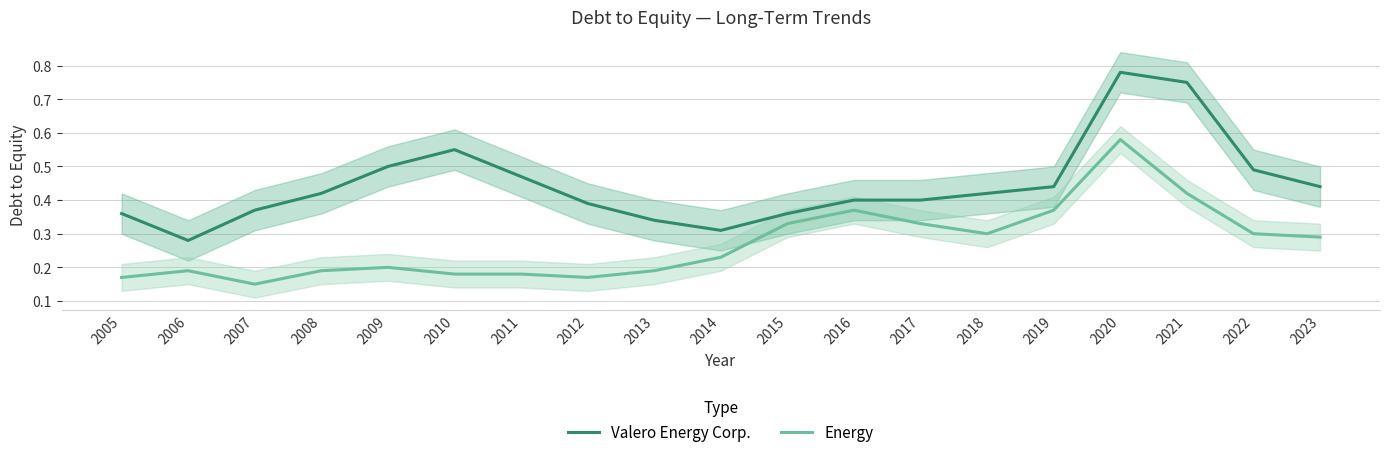

How many series are shown in this chart?

2